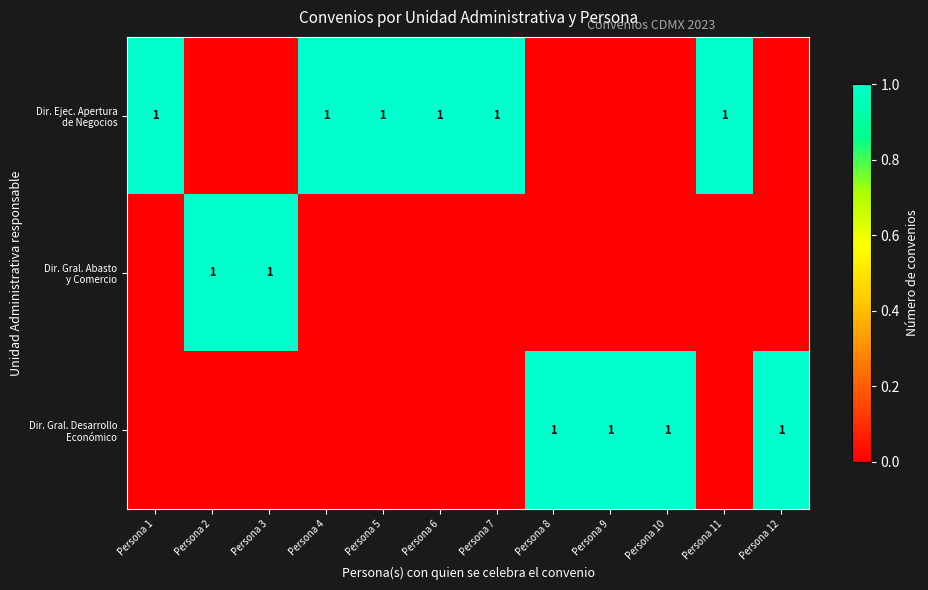

What is the difference between the Dir. Ejec. Apertura de Negocios values at Persona 6 and Persona 12?

1